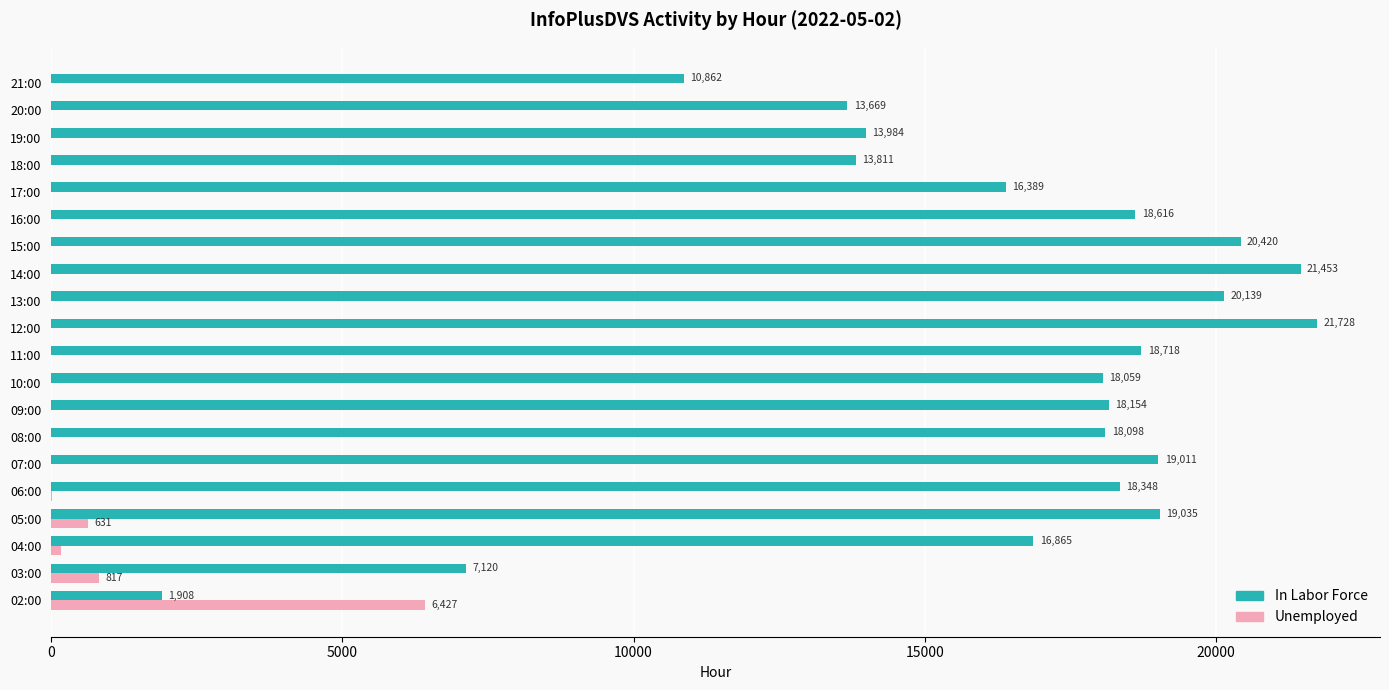

Which series changed the most between 02:00 and 16:00?

In Labor Force